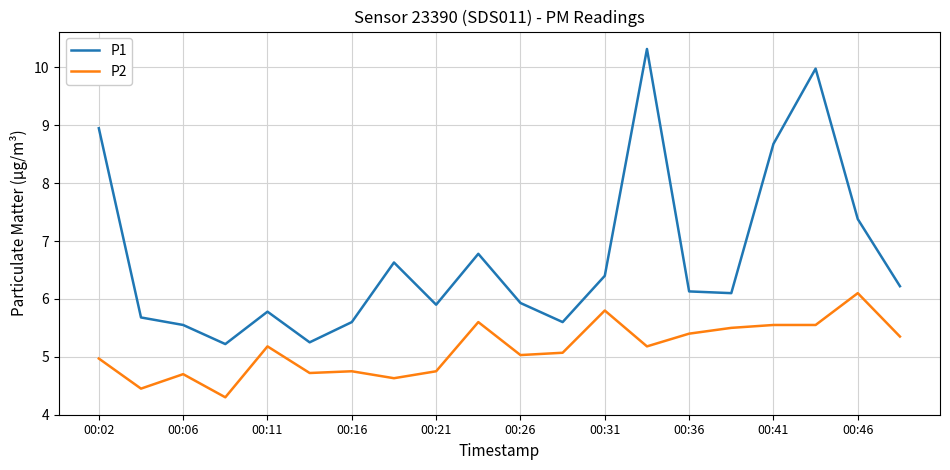

Which series has the largest range (max minus min)?

P1